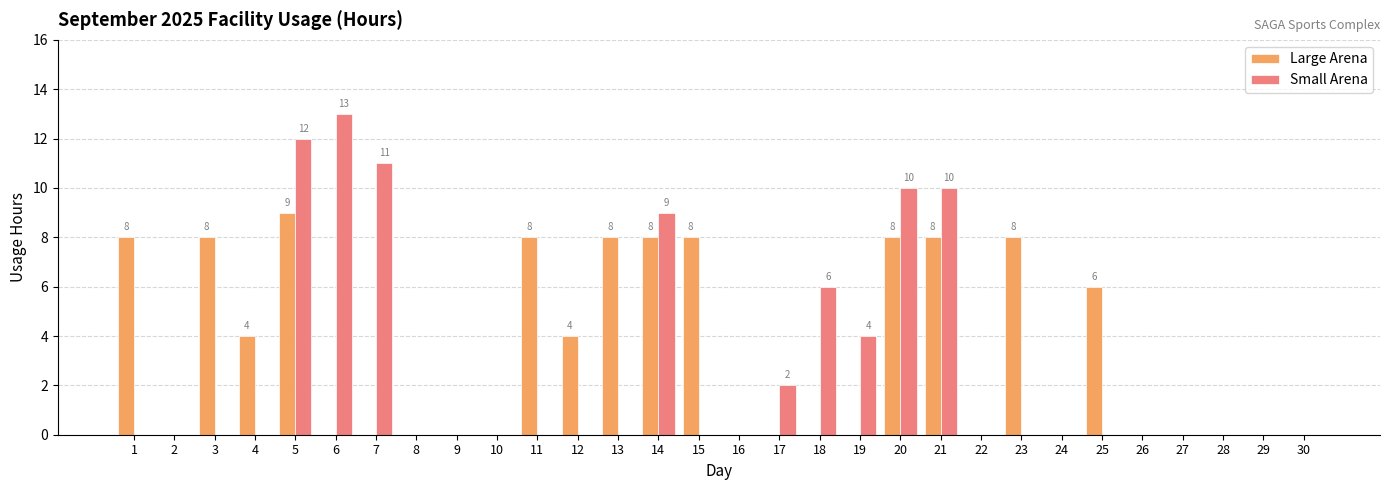

At which category is the sum across all series the highest?

5